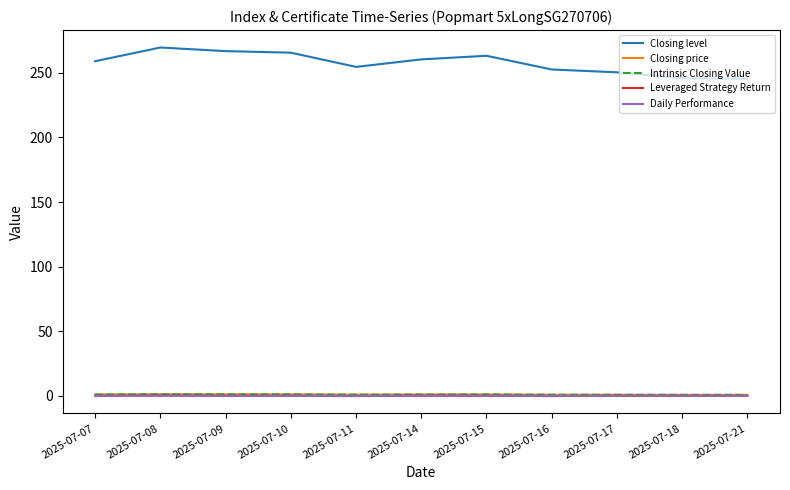

Does the chart display data point markers on the line(s)?

No